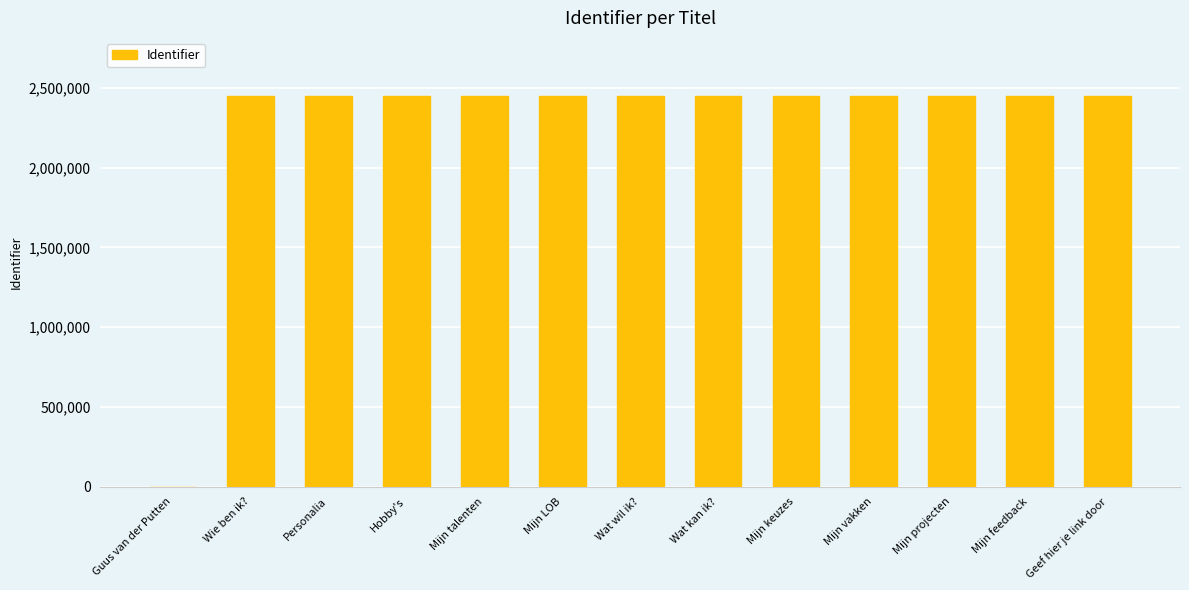

What is the maximum value shown in the chart?

2446780